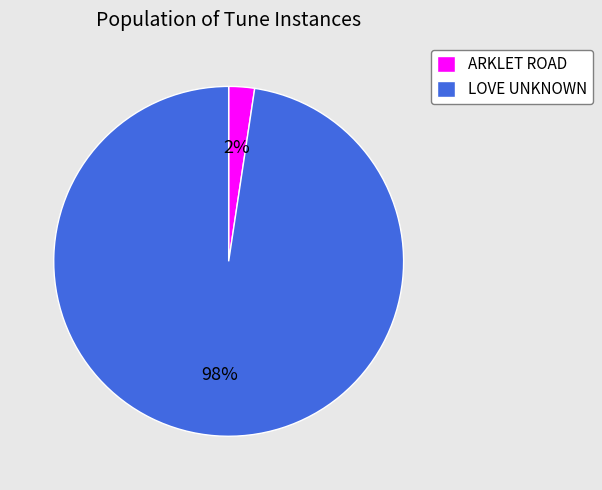

To the nearest percent, what is the average slice percentage?

50%